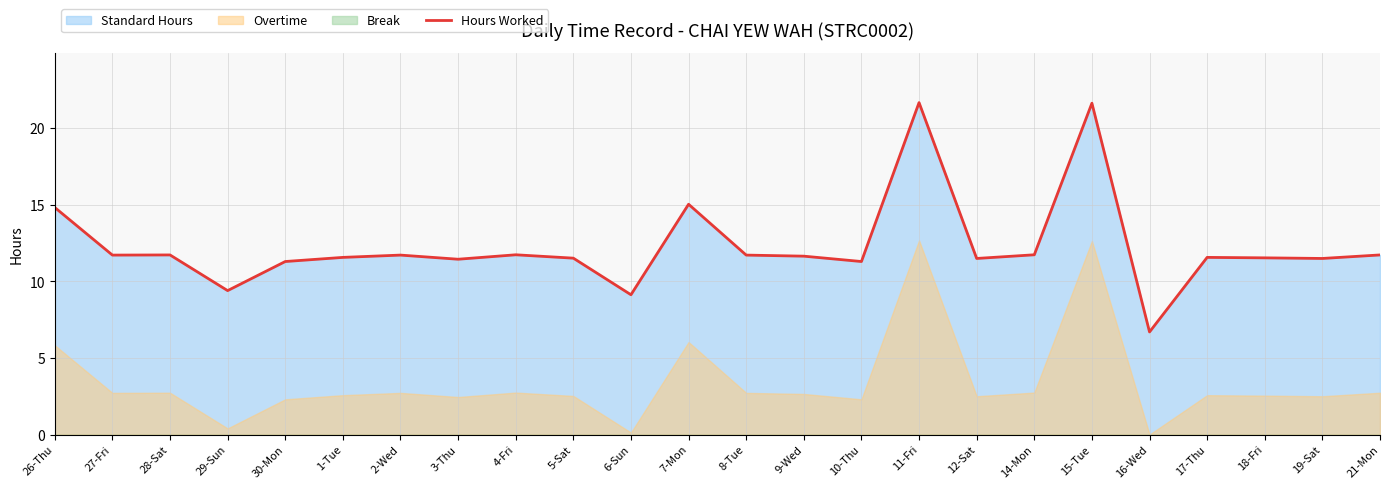

Does the chart display data point markers on the line(s)?

No